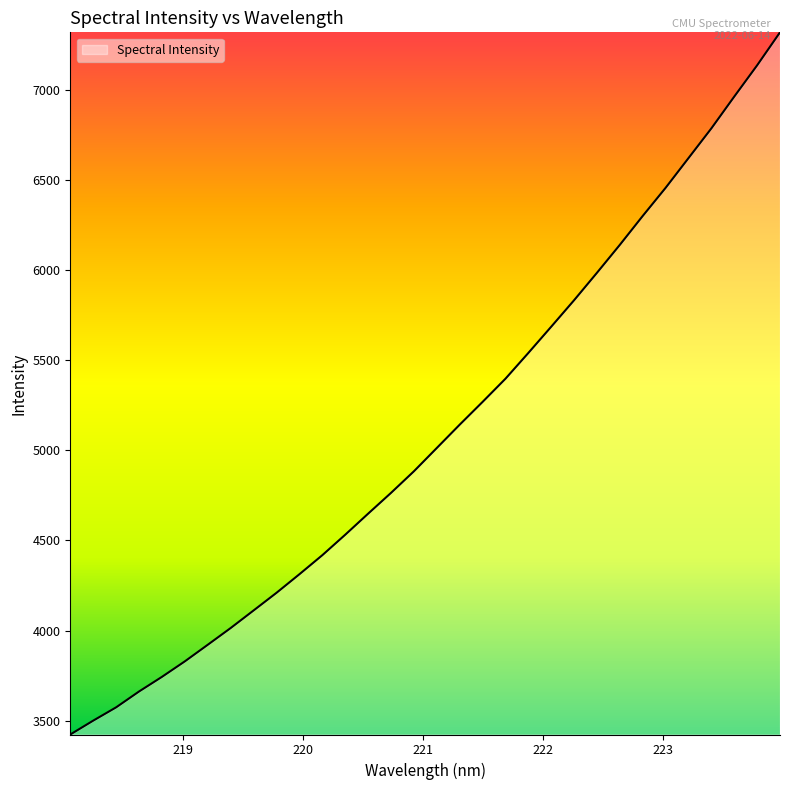

What is the difference between the maximum and minimum values?

3897.3